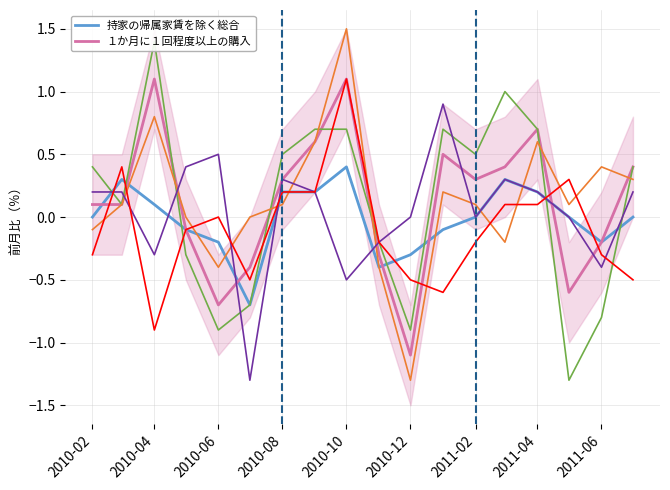

How many distinct data groups are displayed?

6